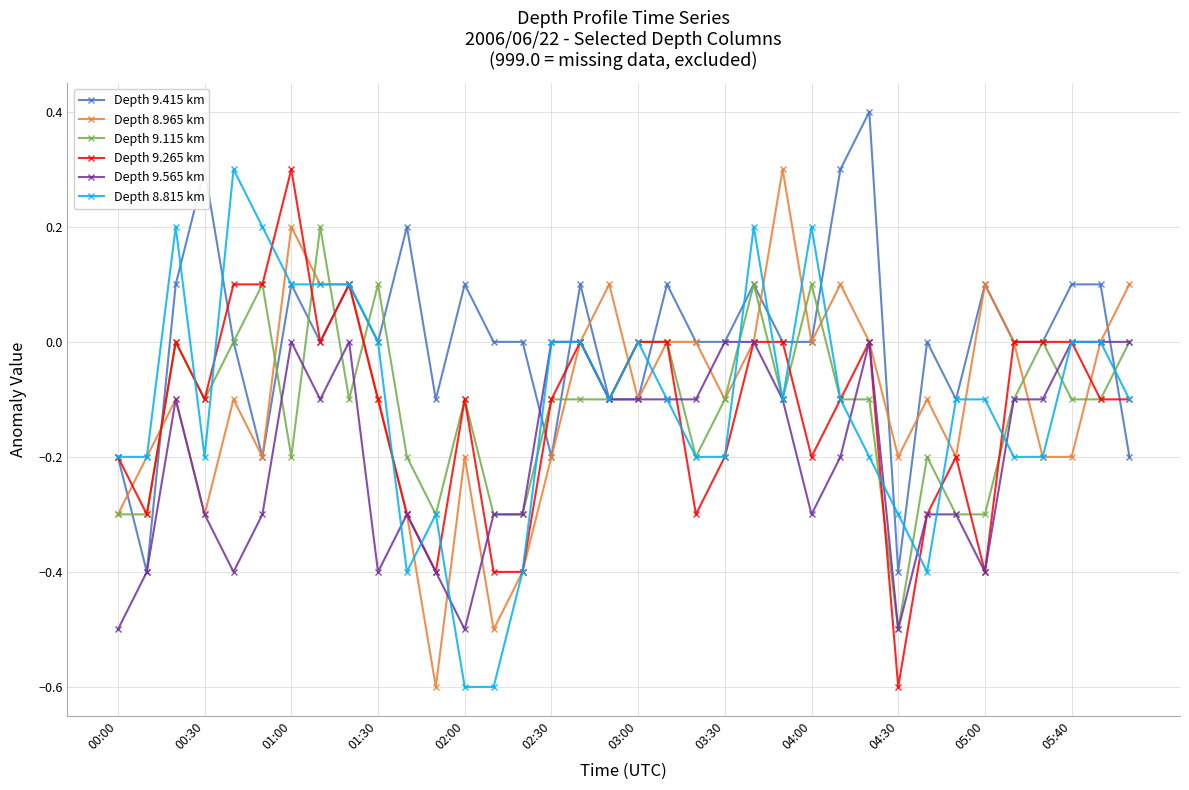

True or false: Depth 8.965 km has more than 1 interior local peaks.

True